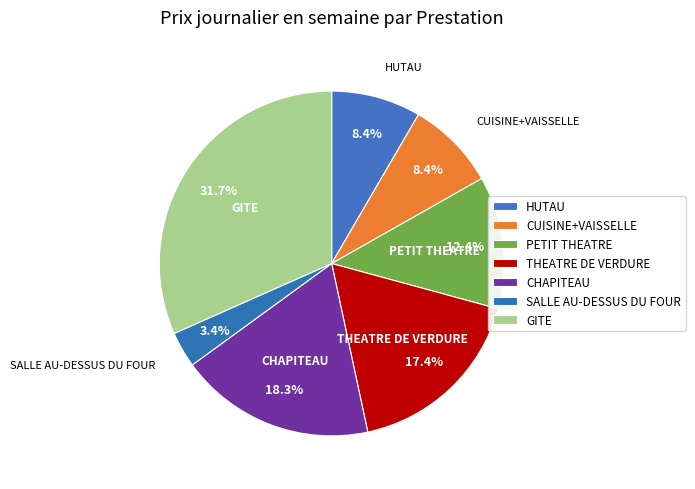

How many slices are in this pie chart?

7